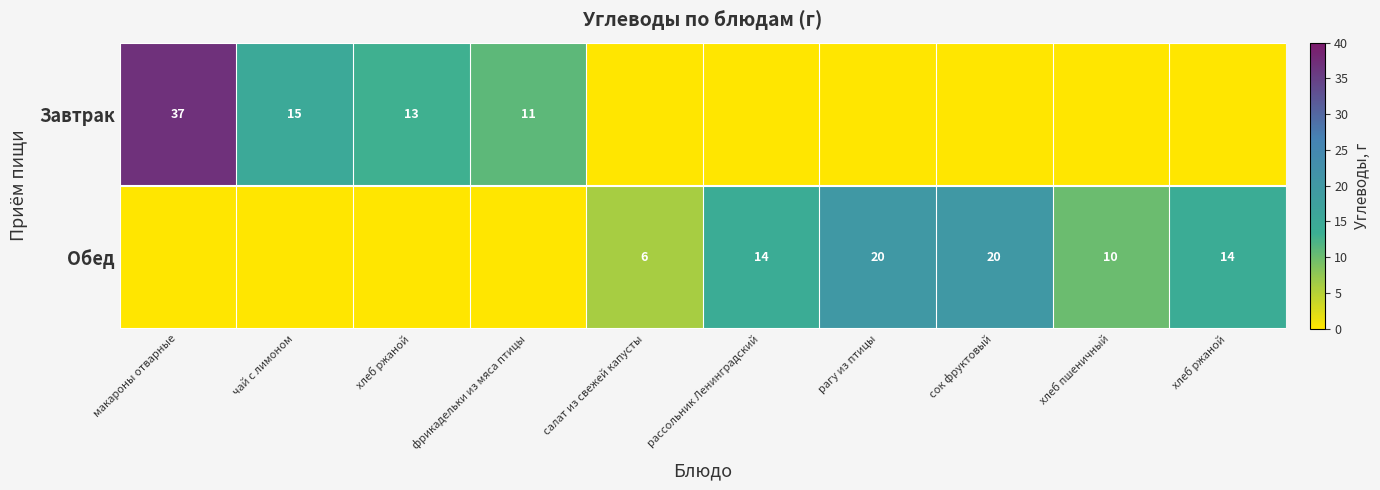

What is the average value of the Обед series?

8